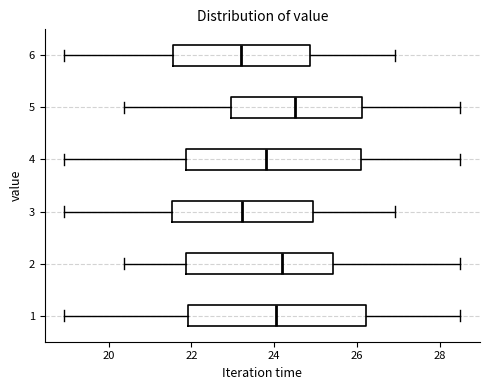

Where does the median line of the box at y = 2 sit on the x-axis? The values are not printed on the chart, so give them approximately, as read against the axis.

24.2